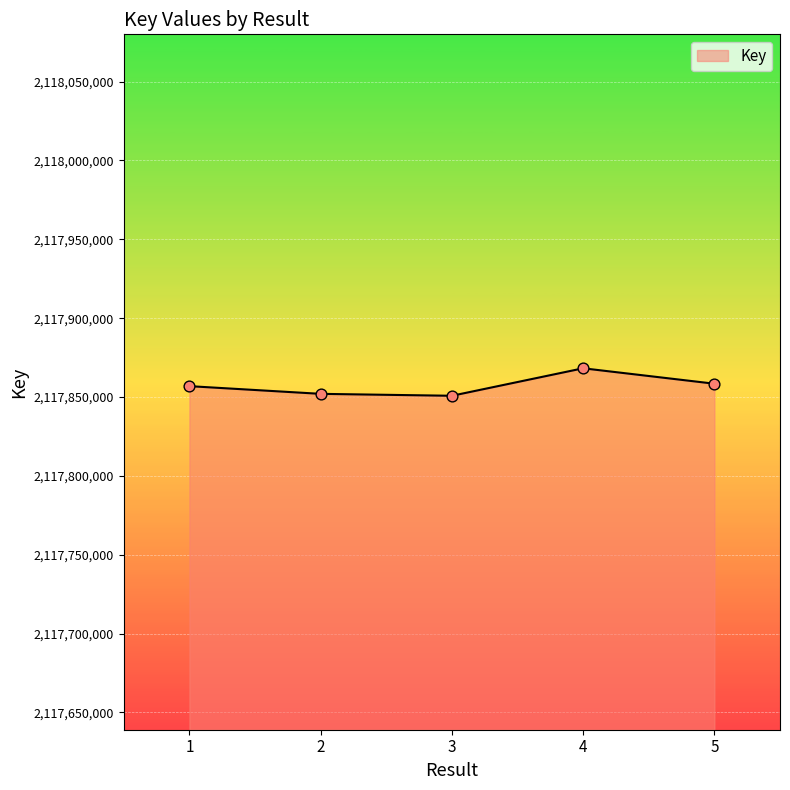

What is the change in value from 1 to 4?

+11329